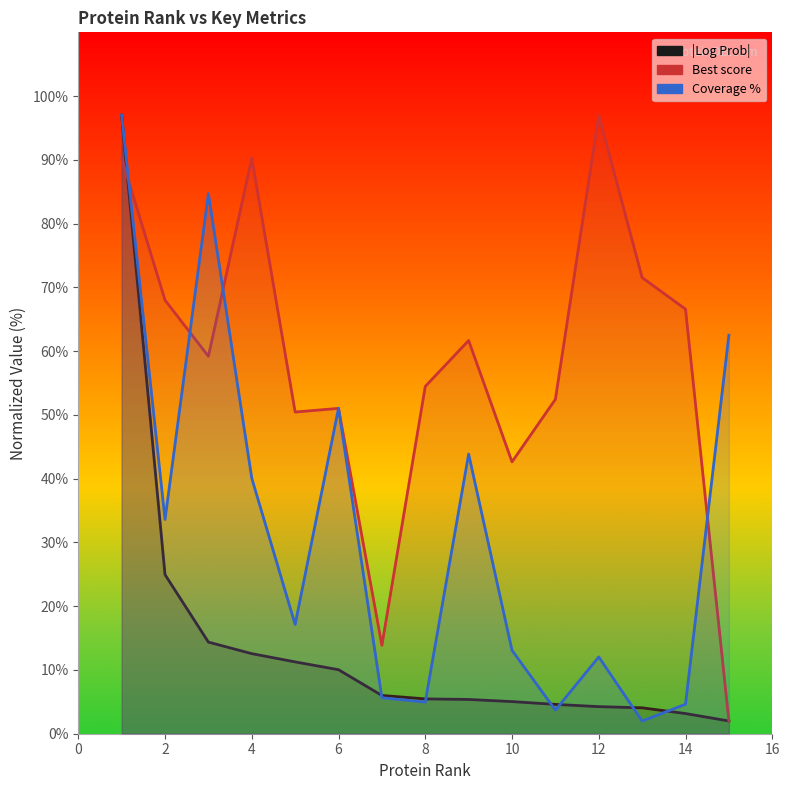

Which series has the widest spread of values?

Best score